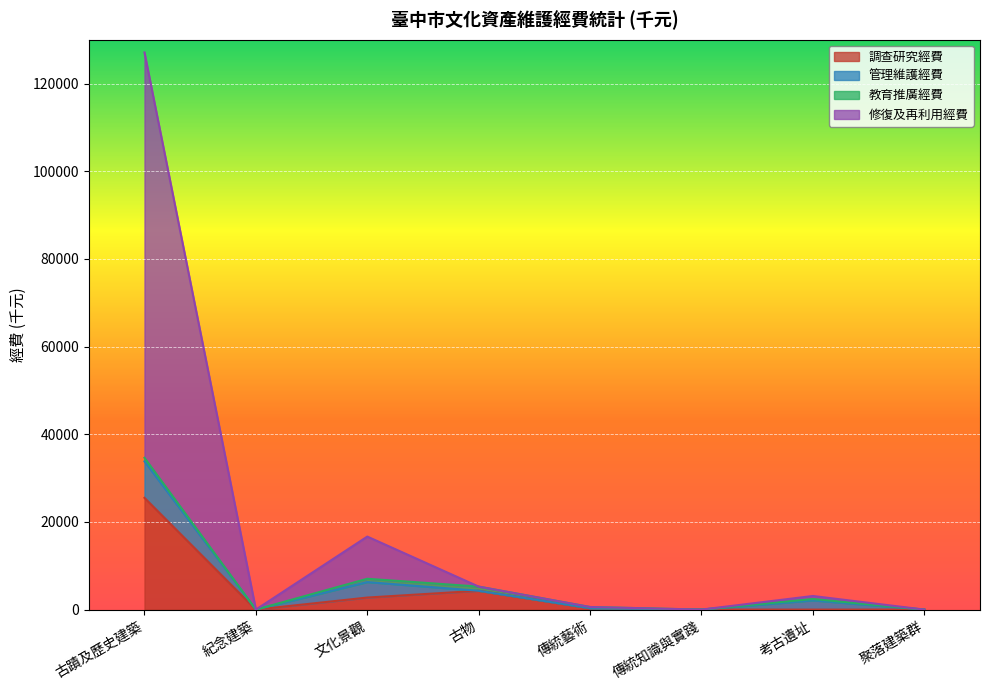

True or false: 修復及再利用經費 and 調查研究經費 cross at least once.

False